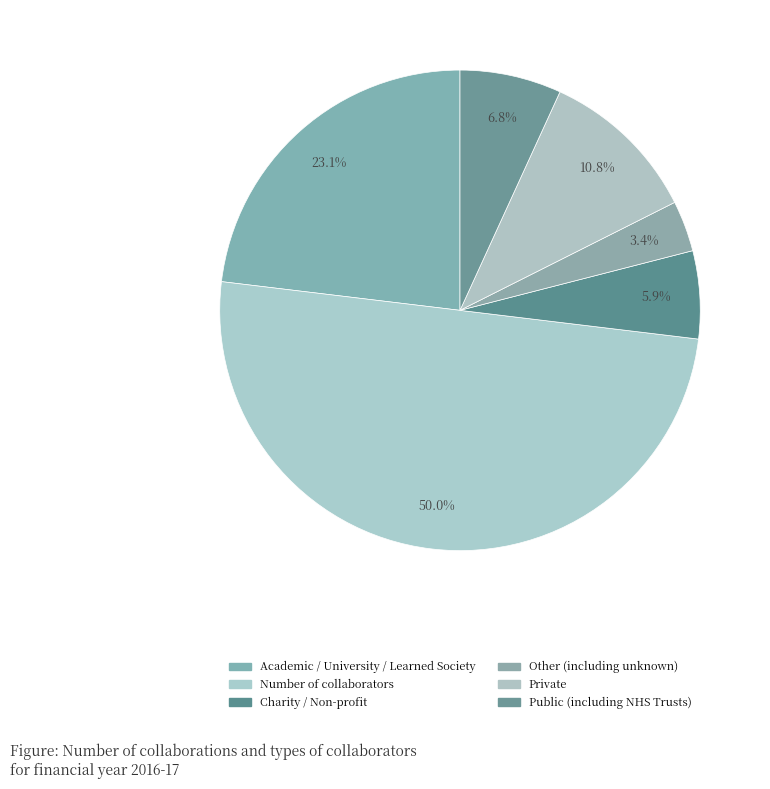

How many segments does this pie chart have?

6